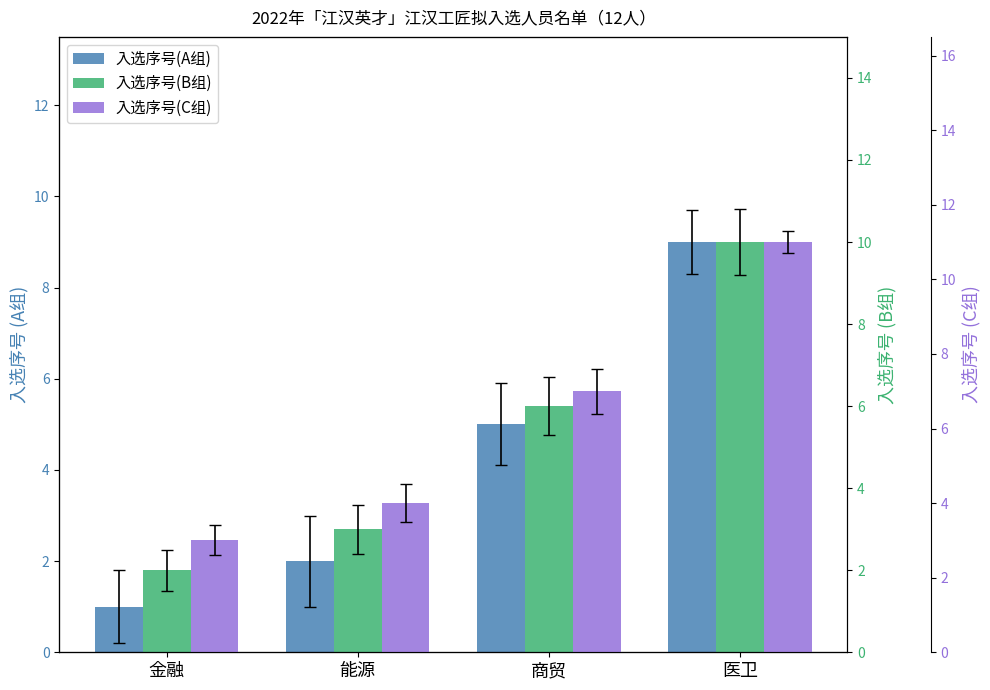

What value does the 入选序号(B组) series have at 医卫?

10